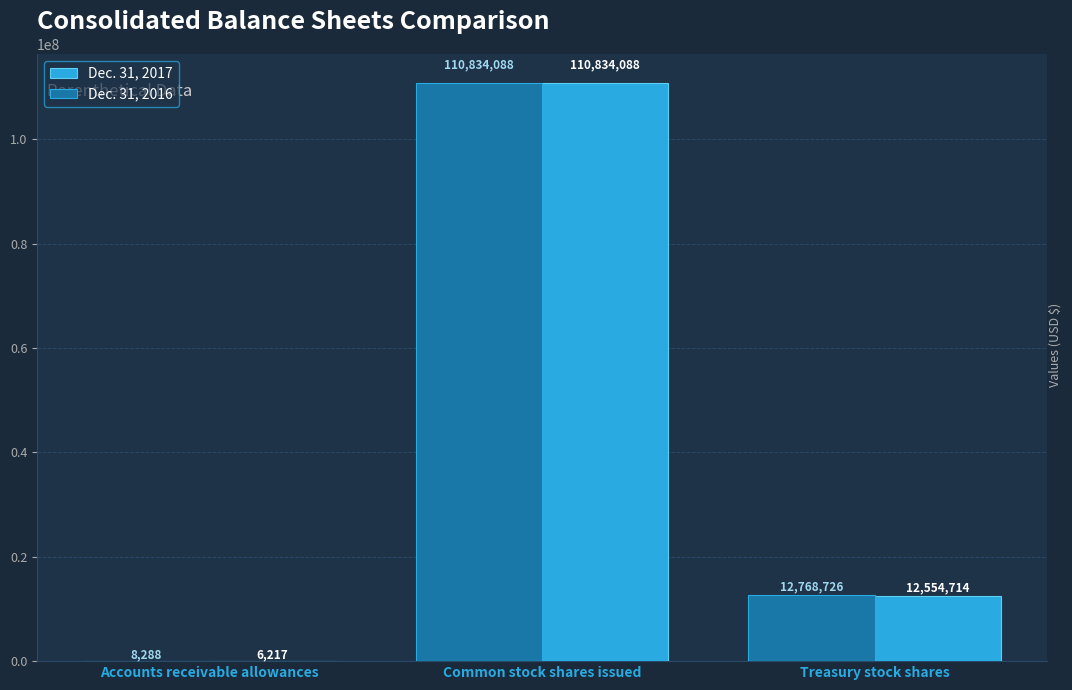

Reading left to right, list all the values displayed in this chart.

Dec. 31, 2017: 6217	110834088	12554714
Dec. 31, 2016: 8288	110834088	12768726